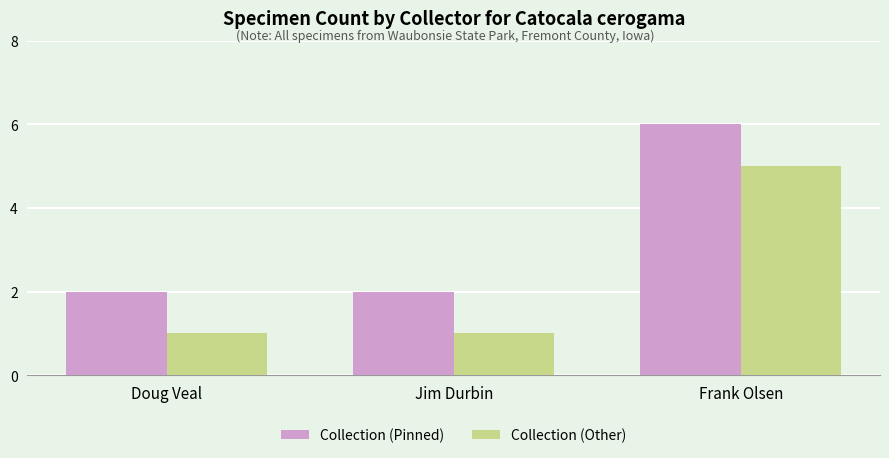

How many bars are there in each group?

2